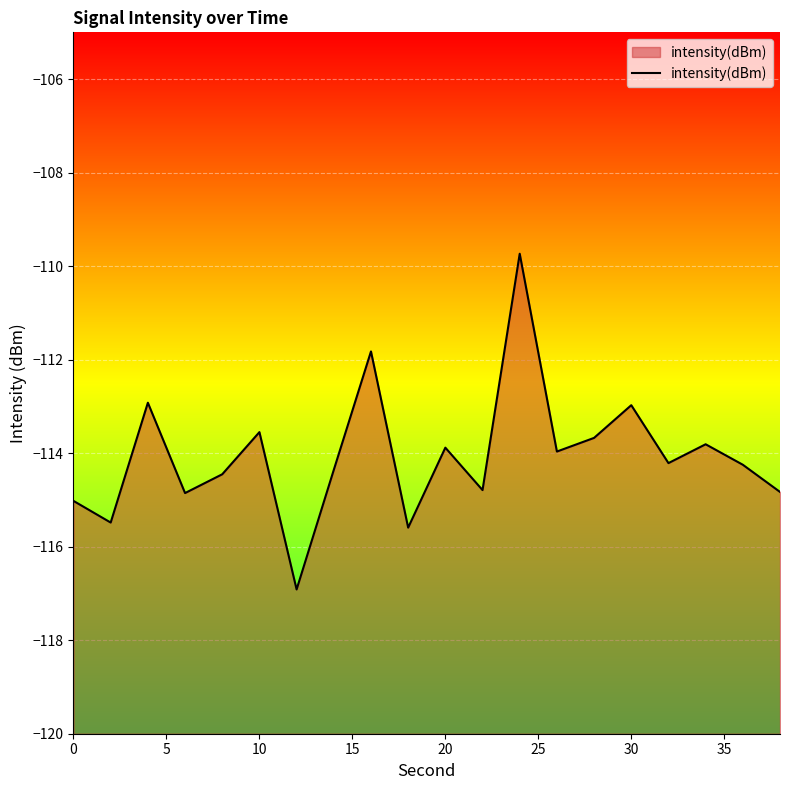

What is the difference between the maximum and minimum values?

7.2